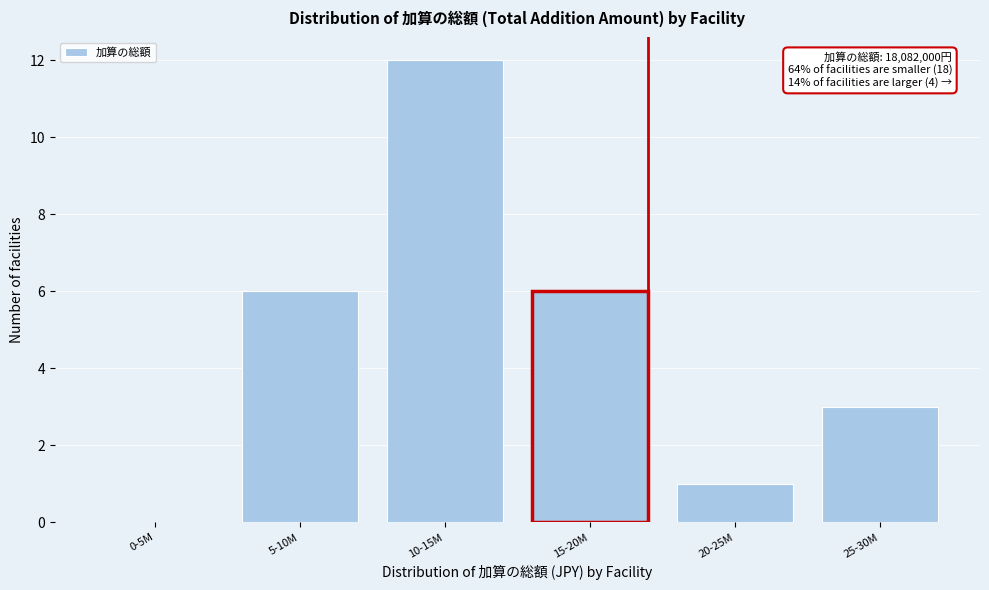

Reading right to left, extract all data points from this chart.

25-30M=3	20-25M=1	15-20M=6	10-15M=12	5-10M=6	0-5M=0